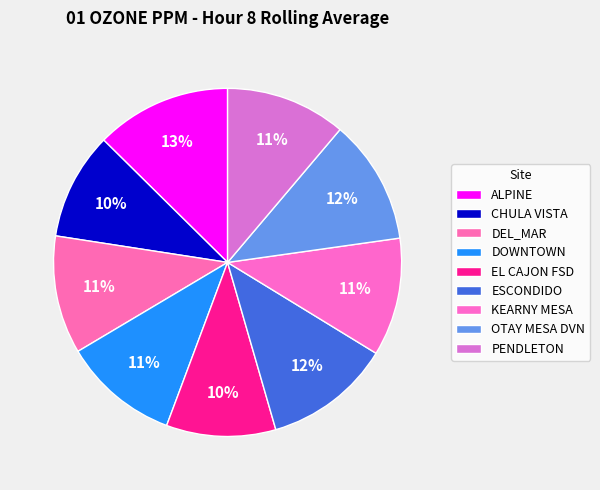

How many segments does this pie chart have?

9